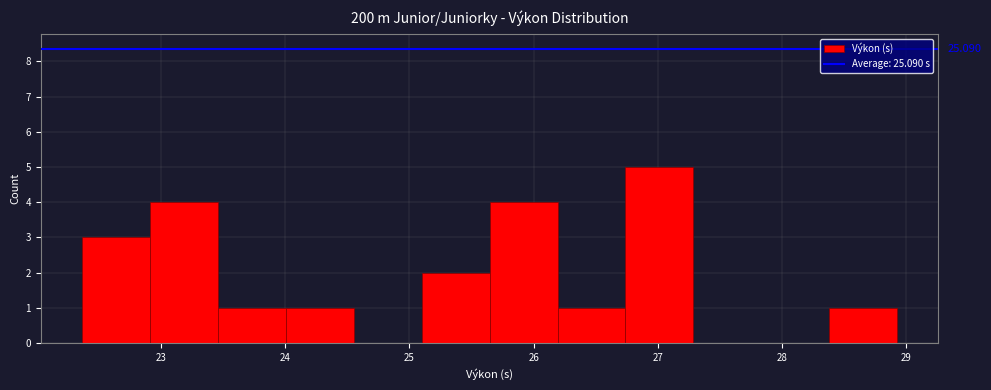

Which range on the x-axis has the tallest bar?

26.7 to 27.3